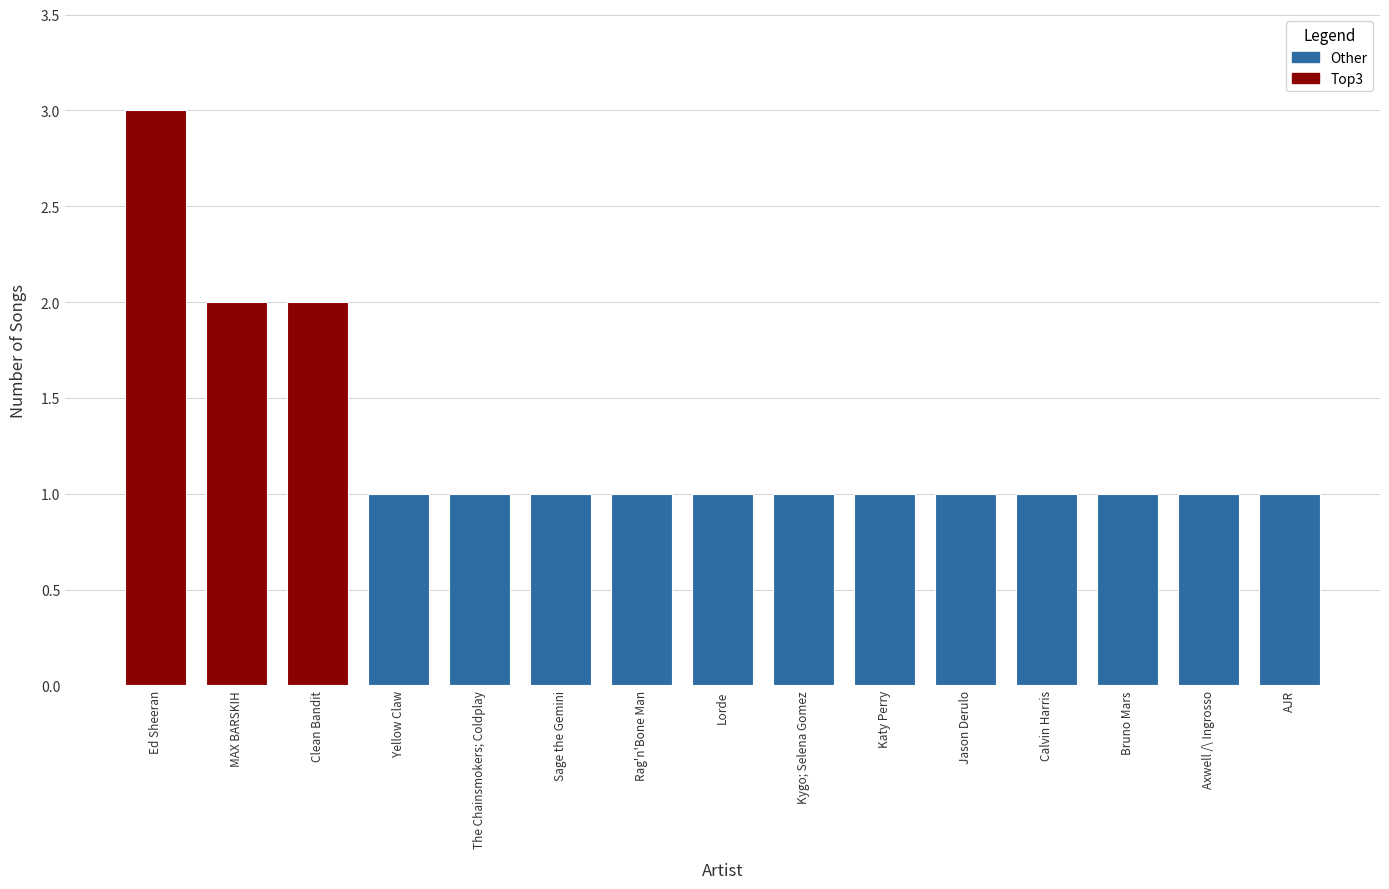

What is the ratio of the value at AJR to the value at MAX BARSKIH?

0.5